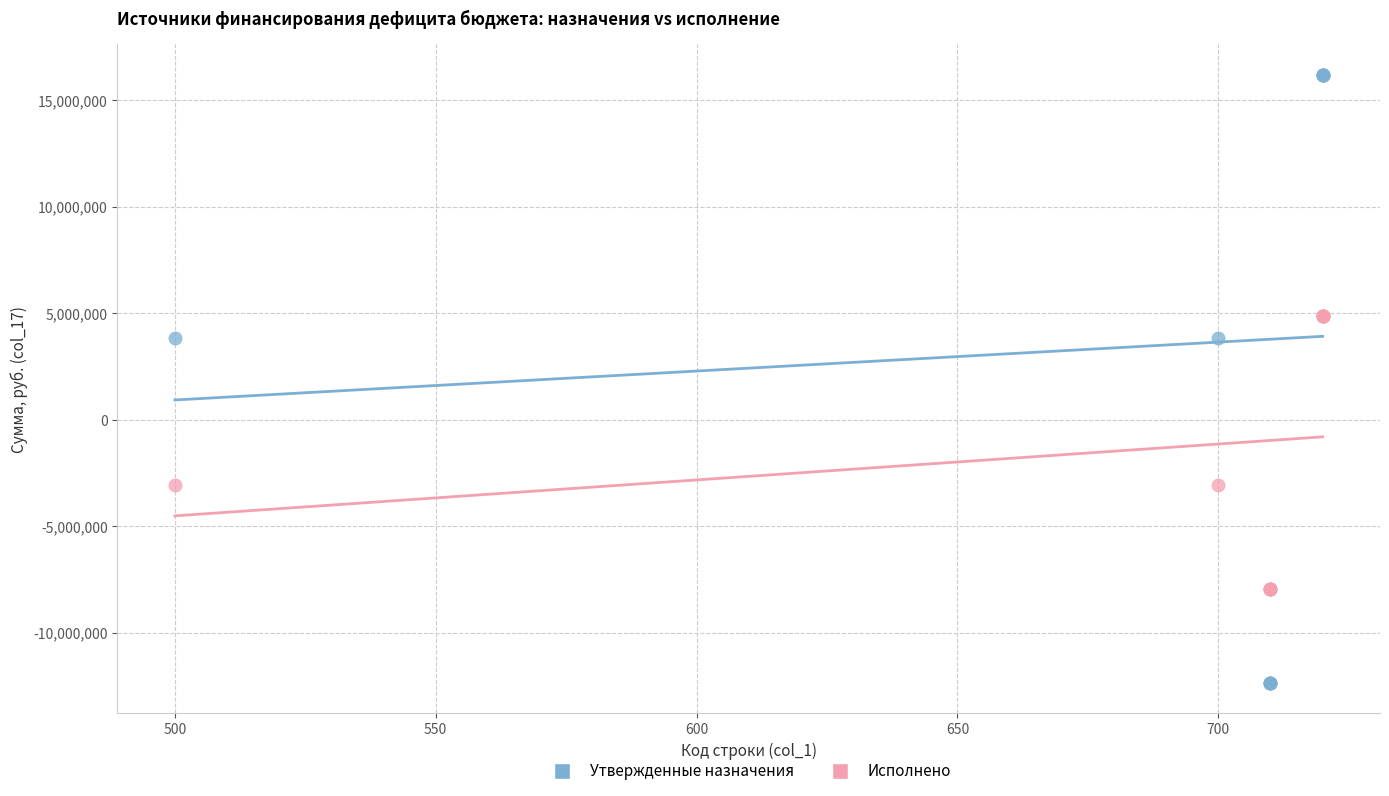

Which series has the widest spread of Y values?

Утвержденные назначения